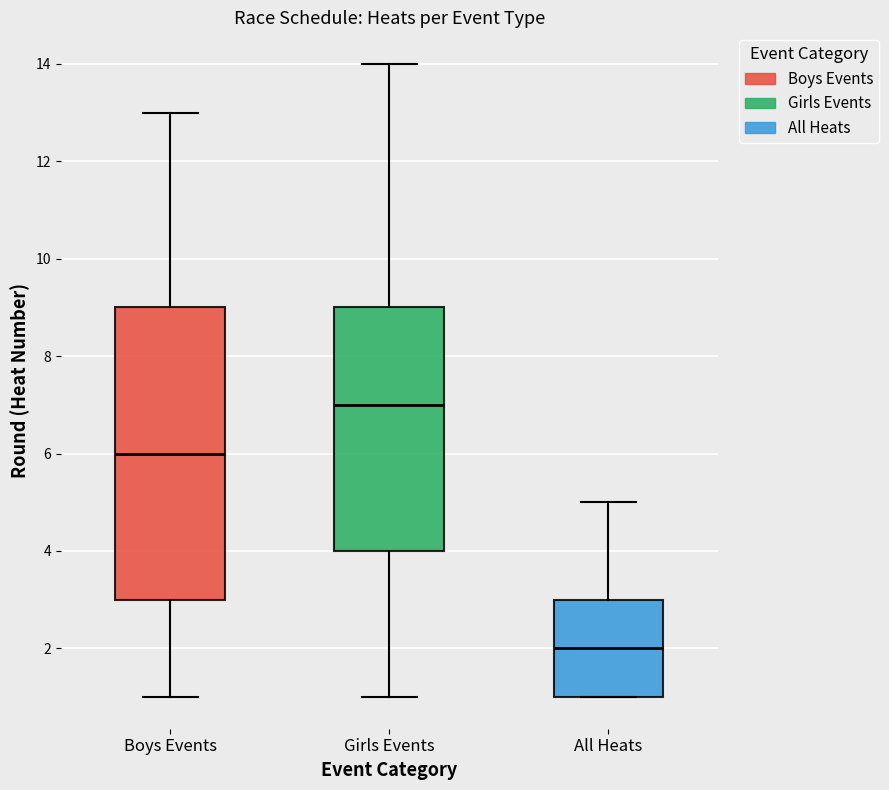

Which box has the lowest median line?

All Heats